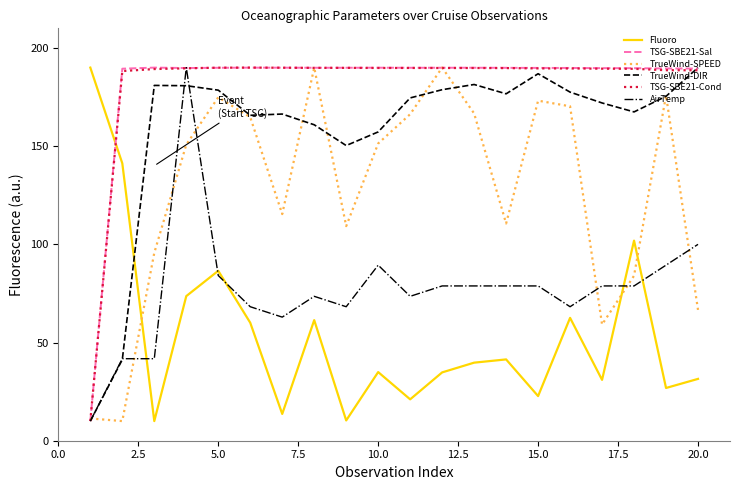

What is the smallest value displayed?

10.0